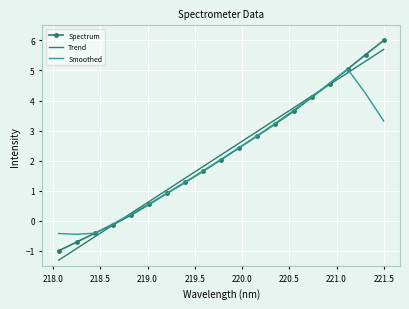

What is the minimum value shown in the chart?

-1.3